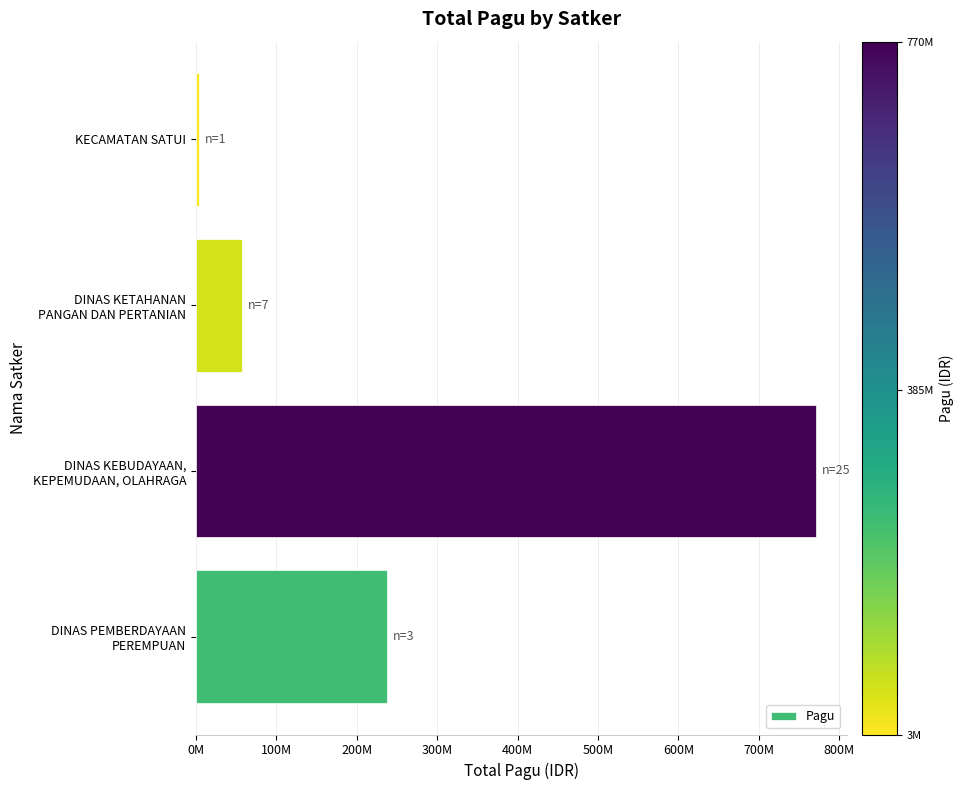

Where is the data nearest to the value 387222400?

DINAS PEMBERDAYAAN
PEREMPUAN